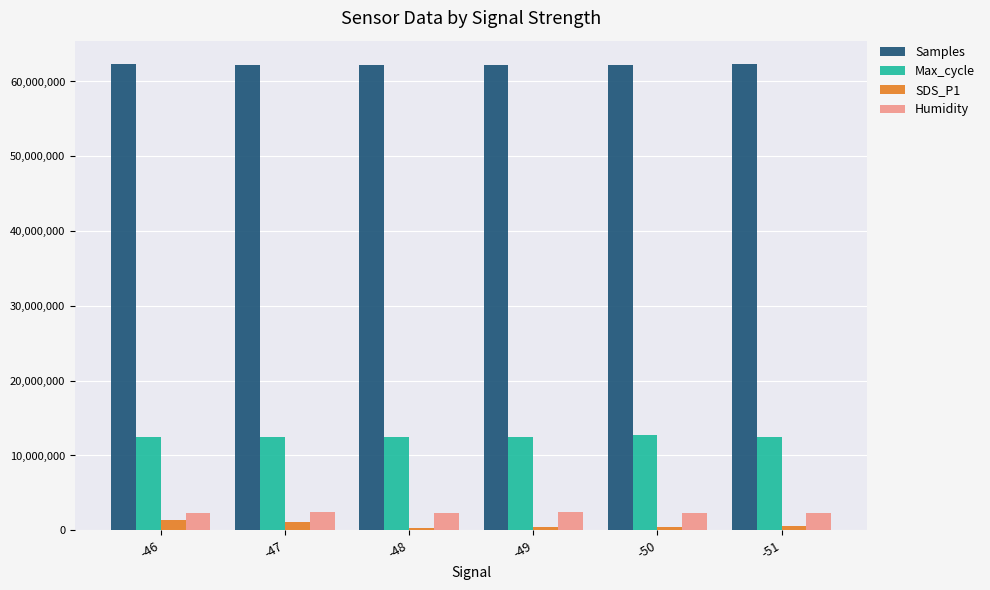

Count the number of data series in this chart.

4